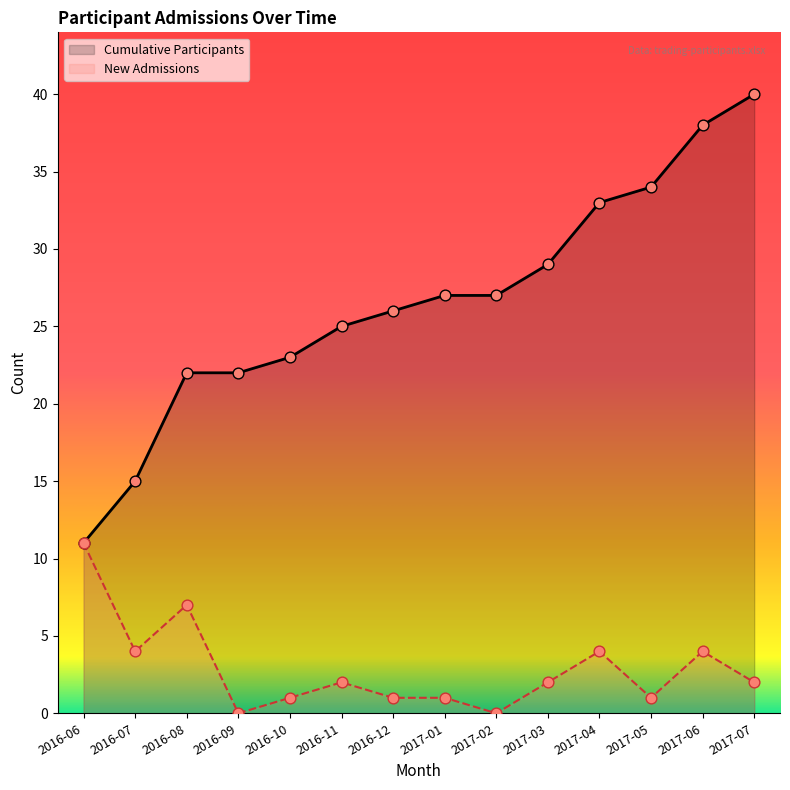

Which series has the largest Y range (max minus min)?

Cumulative Participants